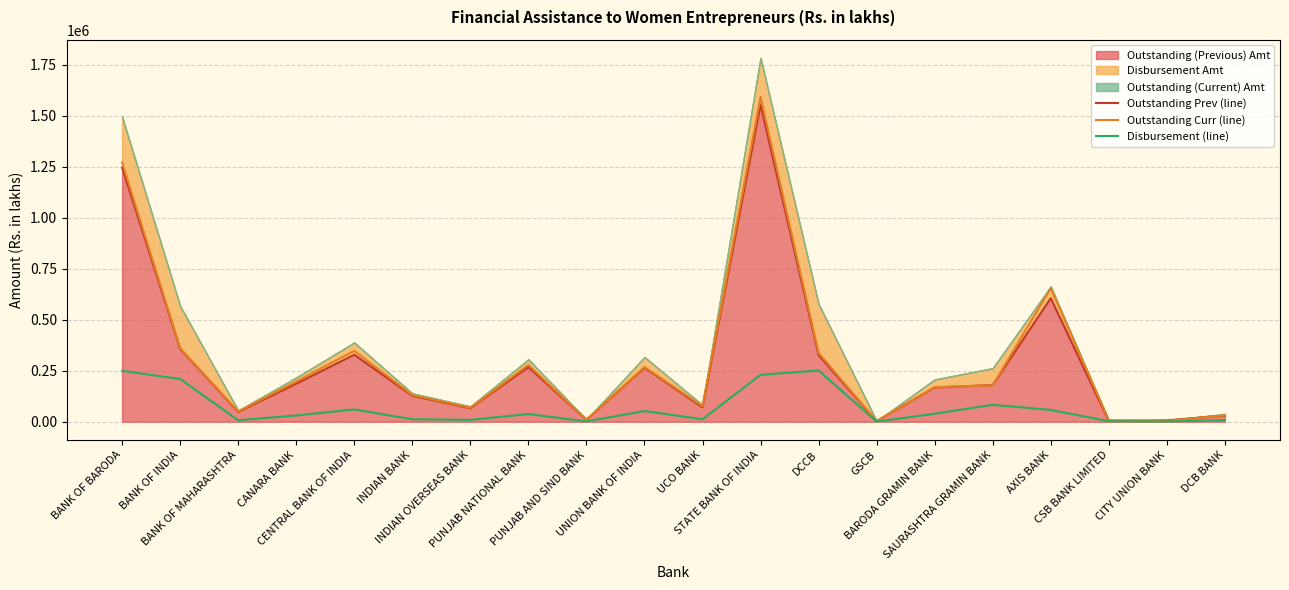

Does the chart display data point markers on the line(s)?

No